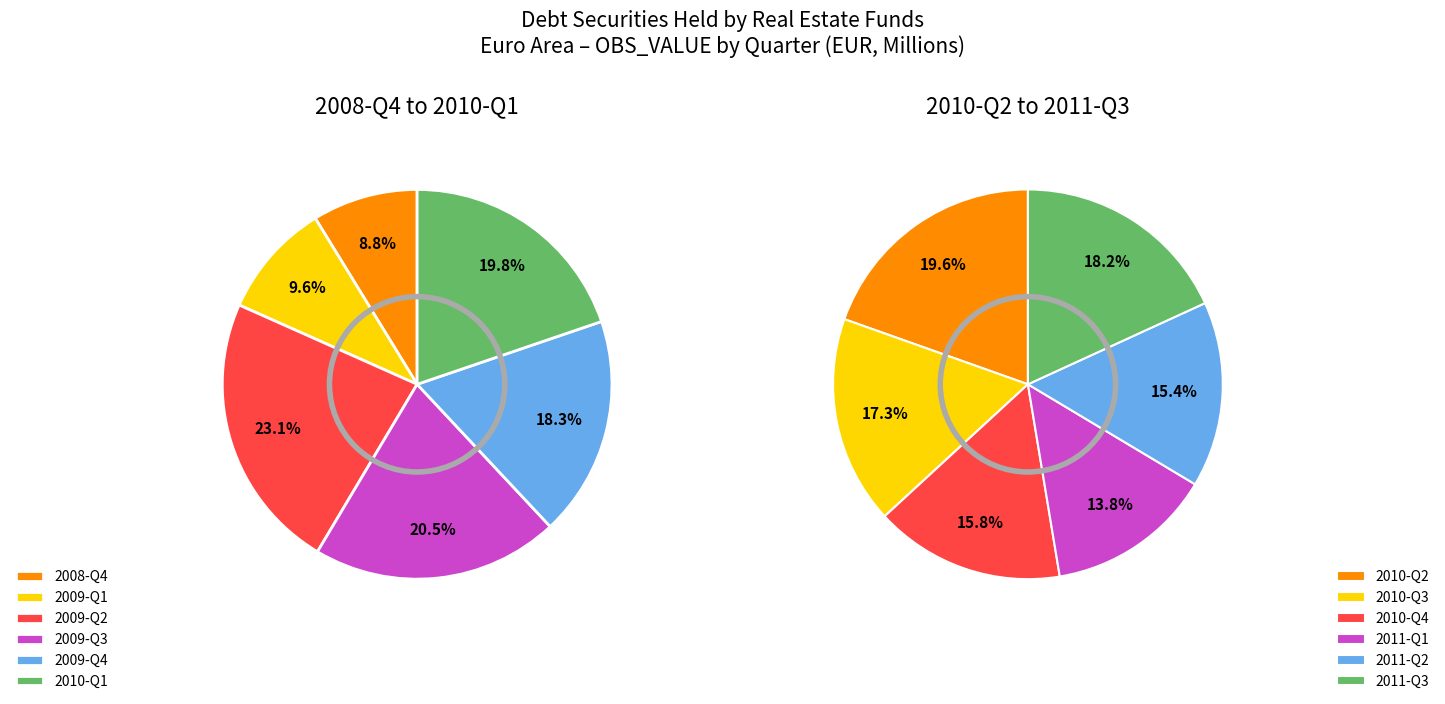

The 2009-Q1 slice represents 15% of the pie. True or false?

False